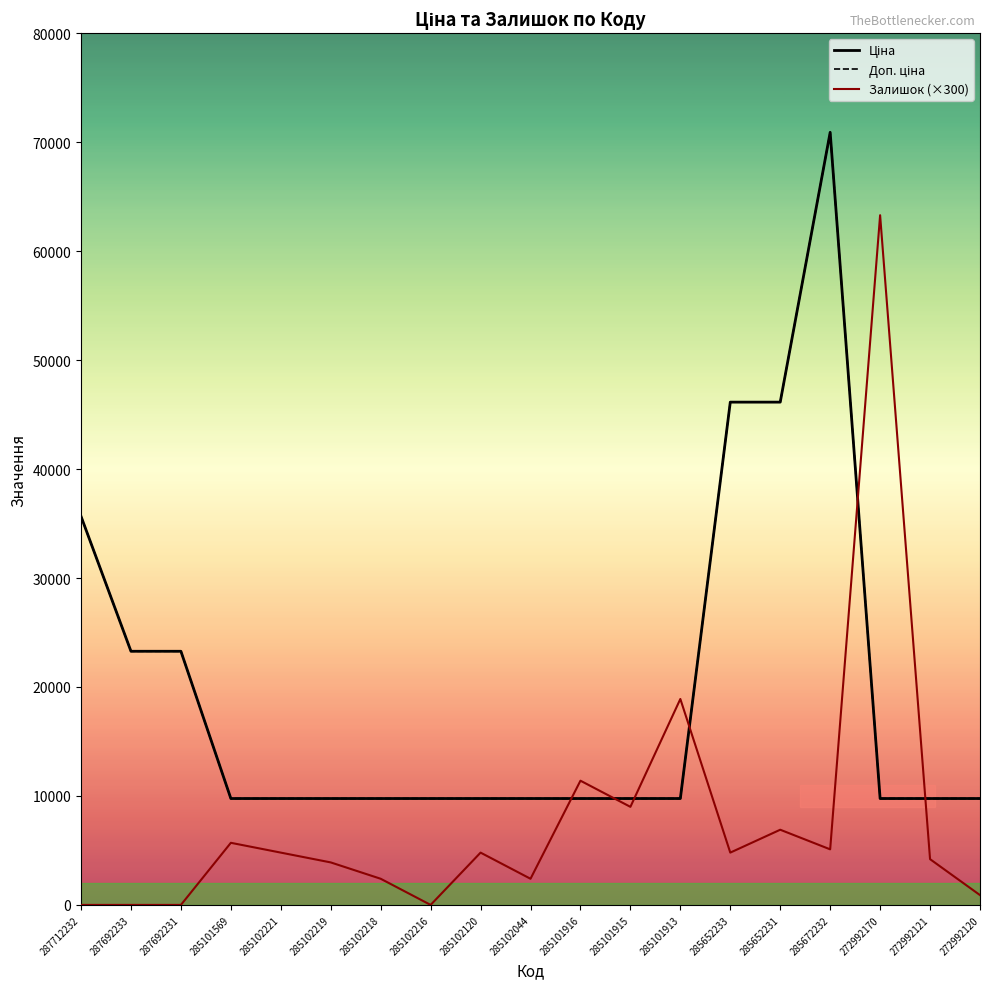

Where do Доп. ціна and Залишок (×300) first cross each other?

285102044 and 285101916